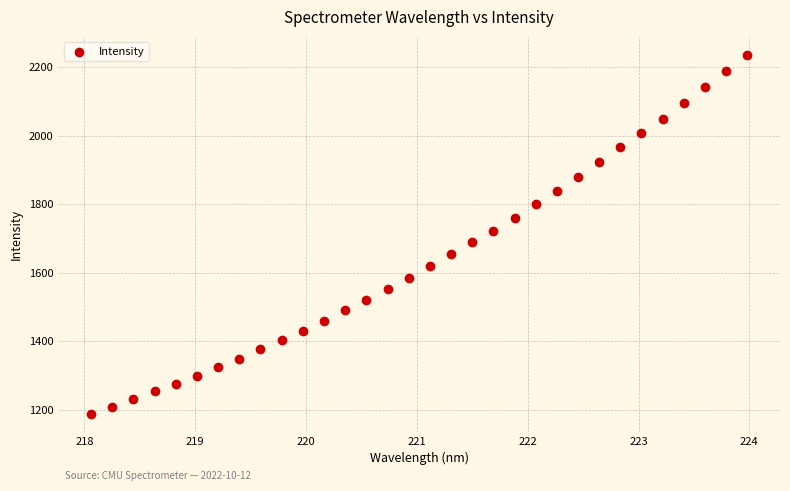

What is the range of X values (max minus min)?

5.9